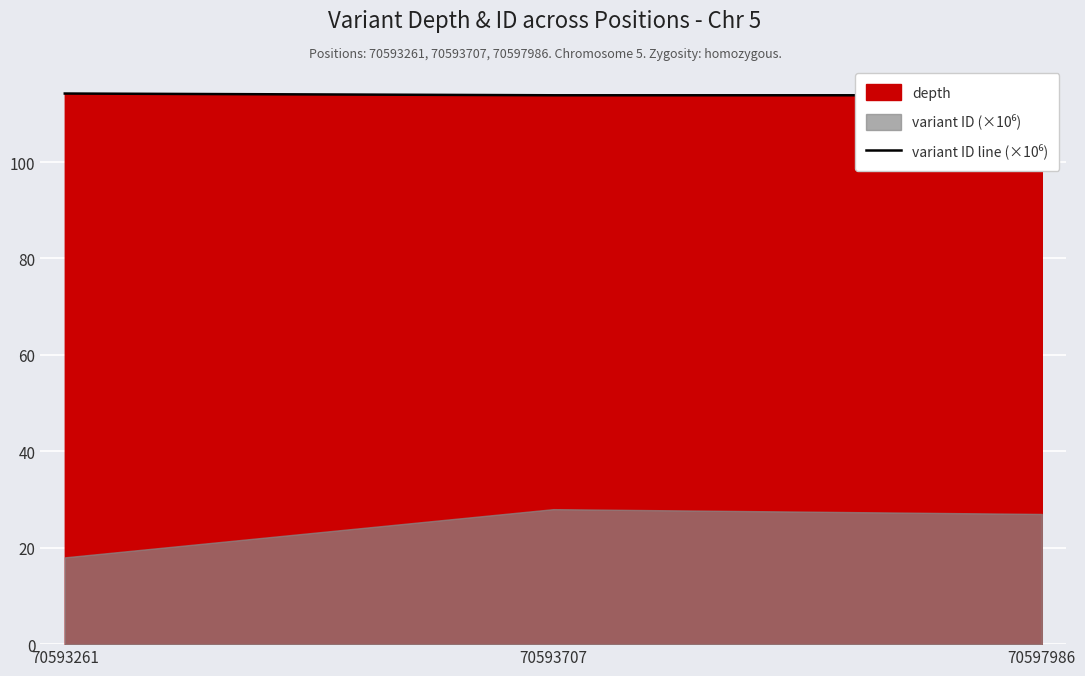

Approximately how many times larger is the value at 70597986 compared to 70593707?

1.0